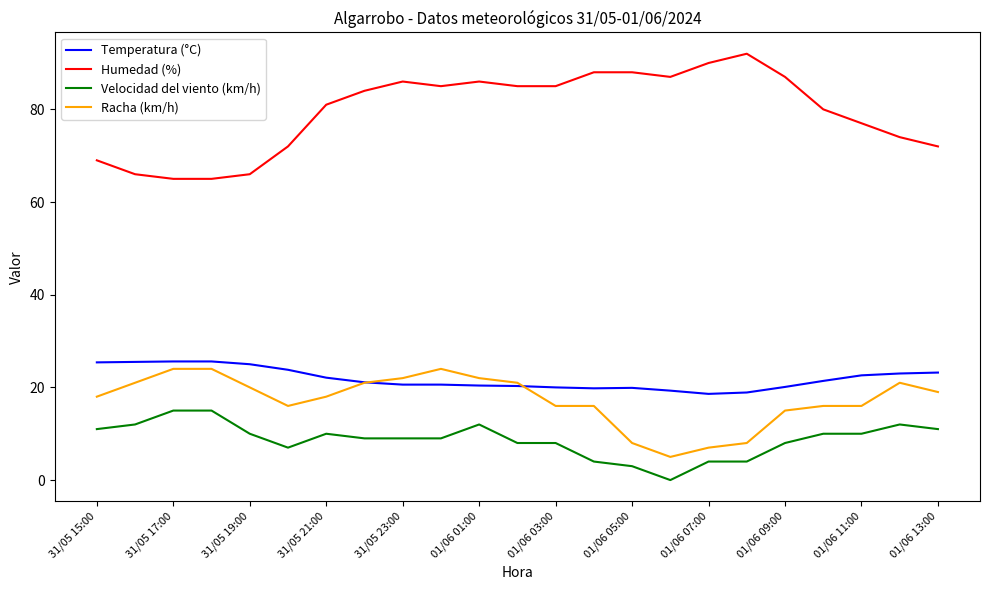

How many lines are shown in the chart?

4